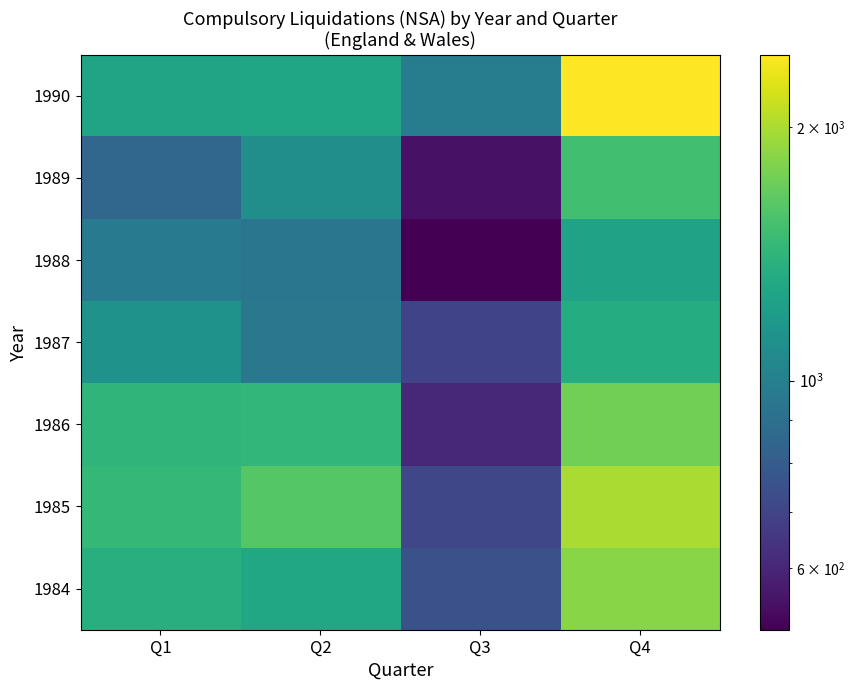

How many series are shown in this chart?

7